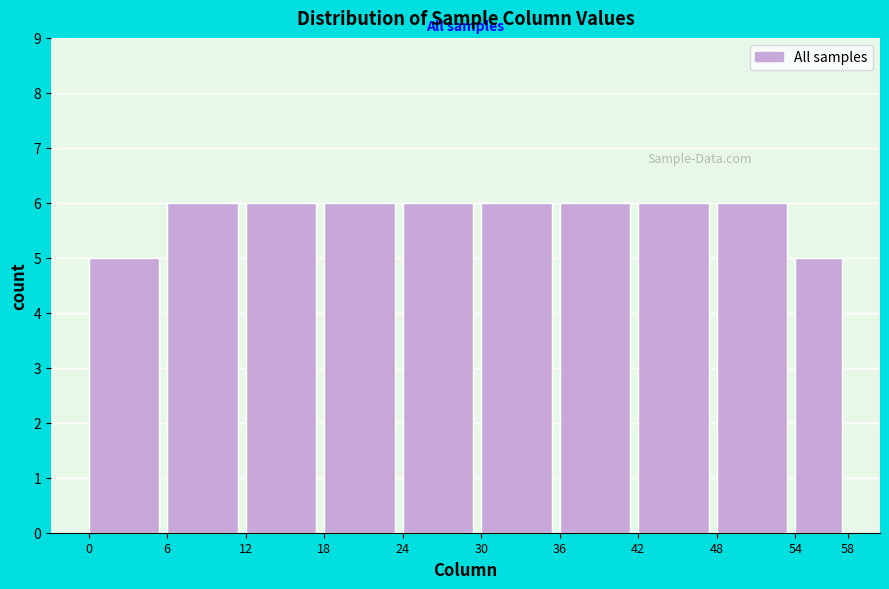

Reading left to right, list every bar in this chart as the range it spans on the x-axis followed by its height. The values are not printed on the chart, so give them approximately, as read against the axis.

0 to 6: 5
6 to 12: 6
12 to 18: 6
18 to 24: 6
24 to 30: 6
30 to 36: 6
36 to 42: 6
42 to 48: 6
48 to 54: 6
54 to 58: 5